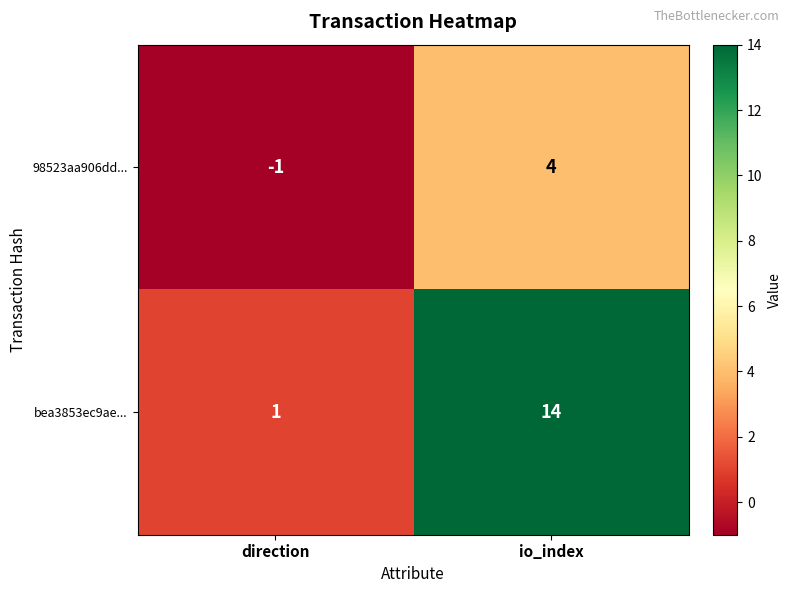

Which series has the largest total across all categories?

bea3853ec9ae...